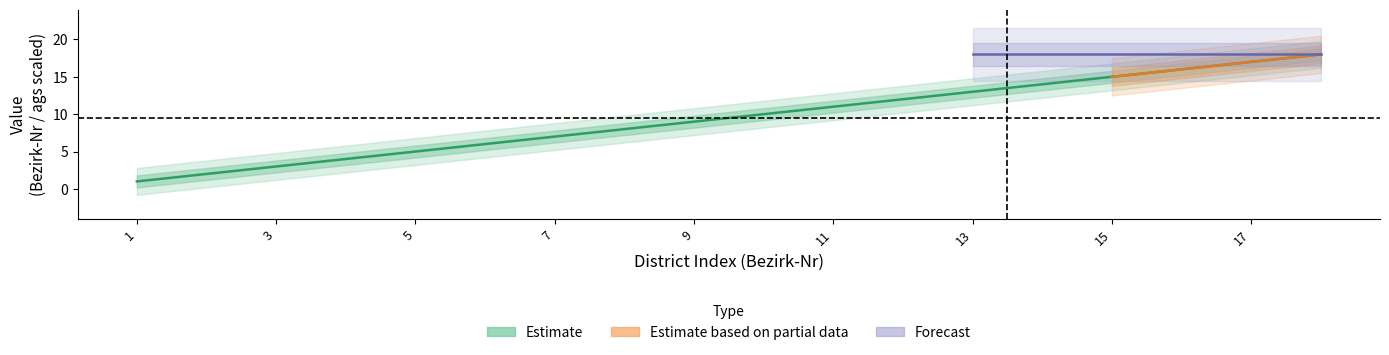

At which label does the data first exceed 10?

11